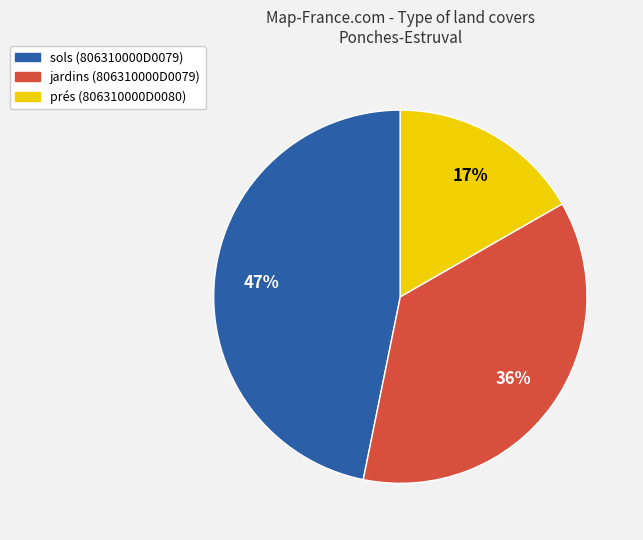

Does prés (806310000D0080) represent more than half of the total?

No